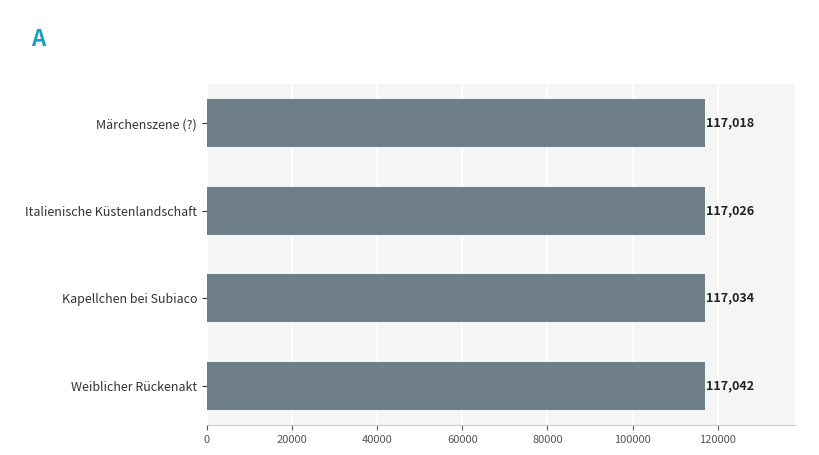

What is the difference between the values at Kapellchen bei Subiaco and Italienische Küstenlandschaft?

8